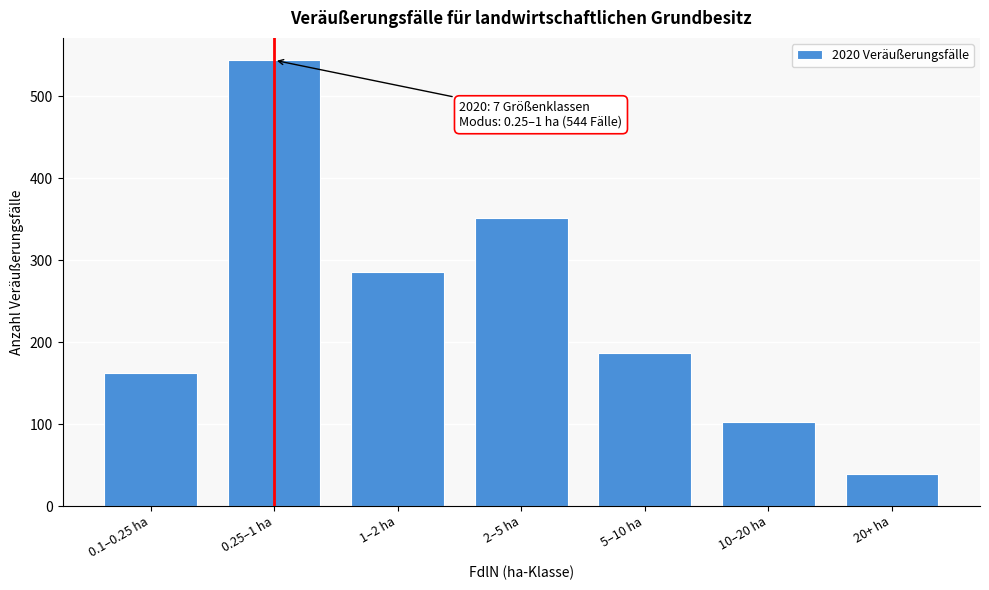

Reading left to right, what are all the values shown in this chart?

162	544	286	352	187	102	39